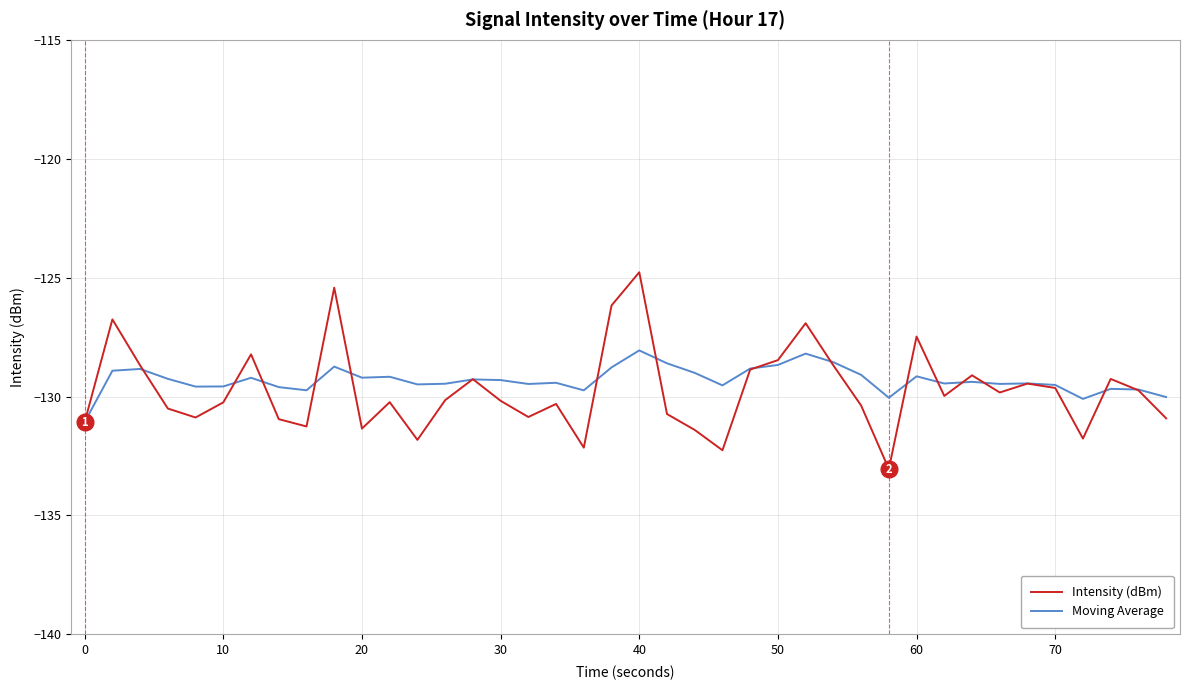

Which series has the largest range (max minus min)?

Intensity (dBm)